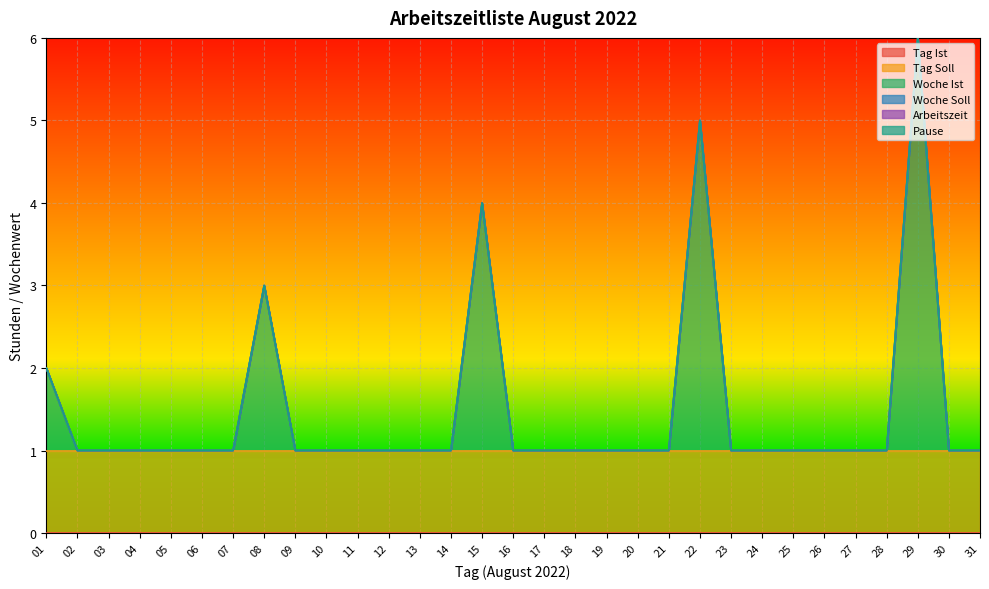

True or false: Tag Ist has more than 2 points higher than both neighbors.

False